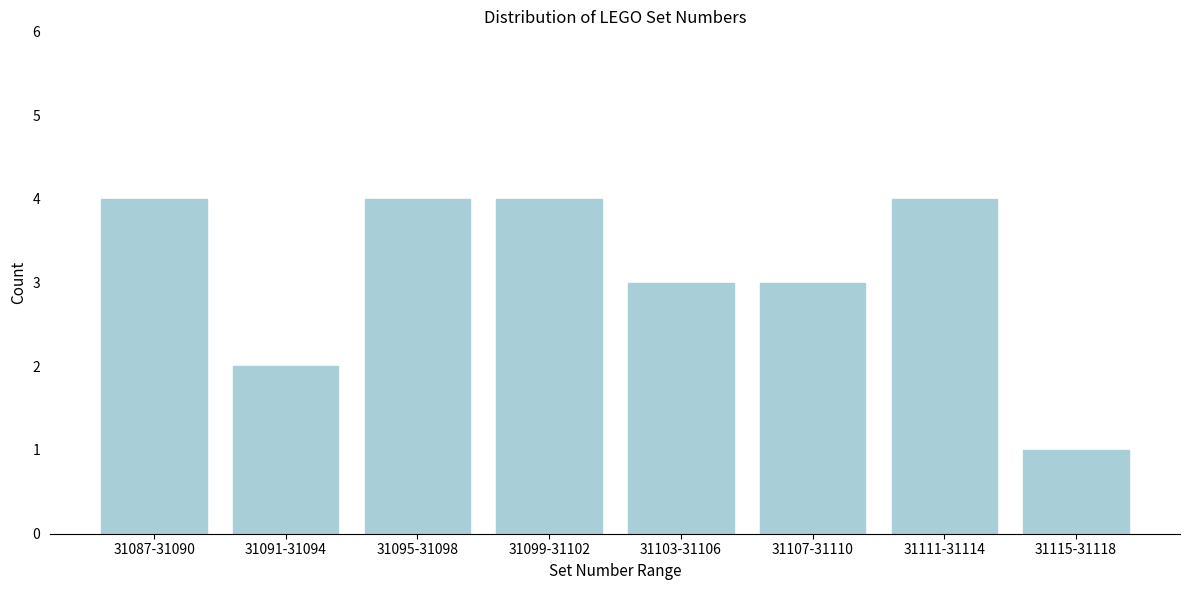

Reading left to right, transcribe all the data shown in this chart.

4	2	4	4	3	3	4	1